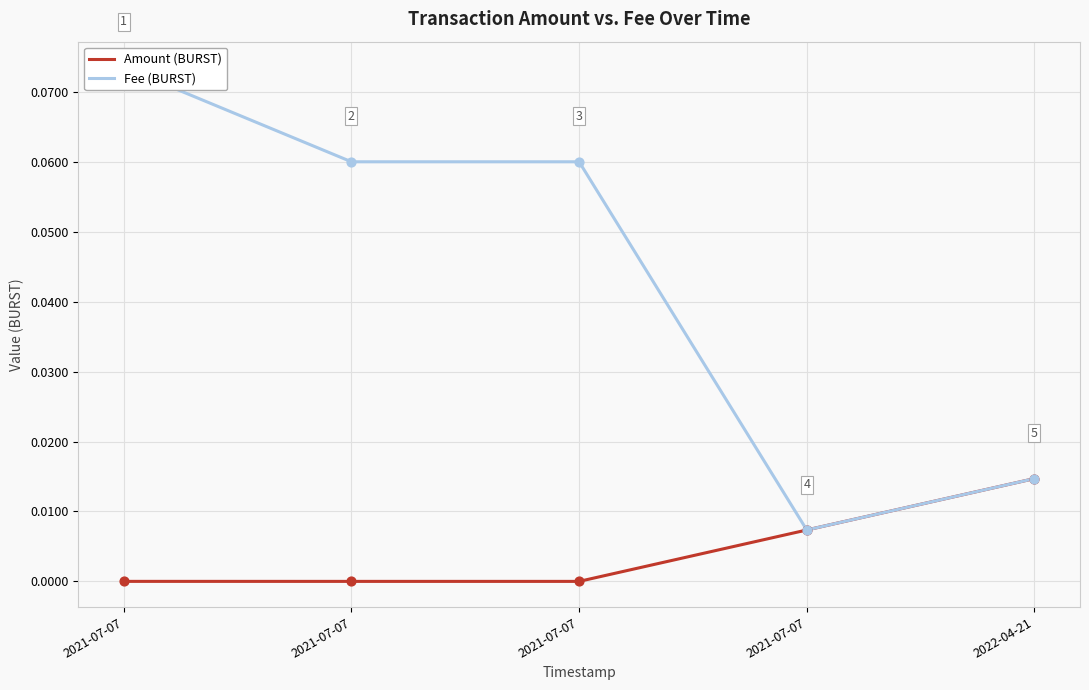

At which category is the sum across all series the highest?

2021-07-07